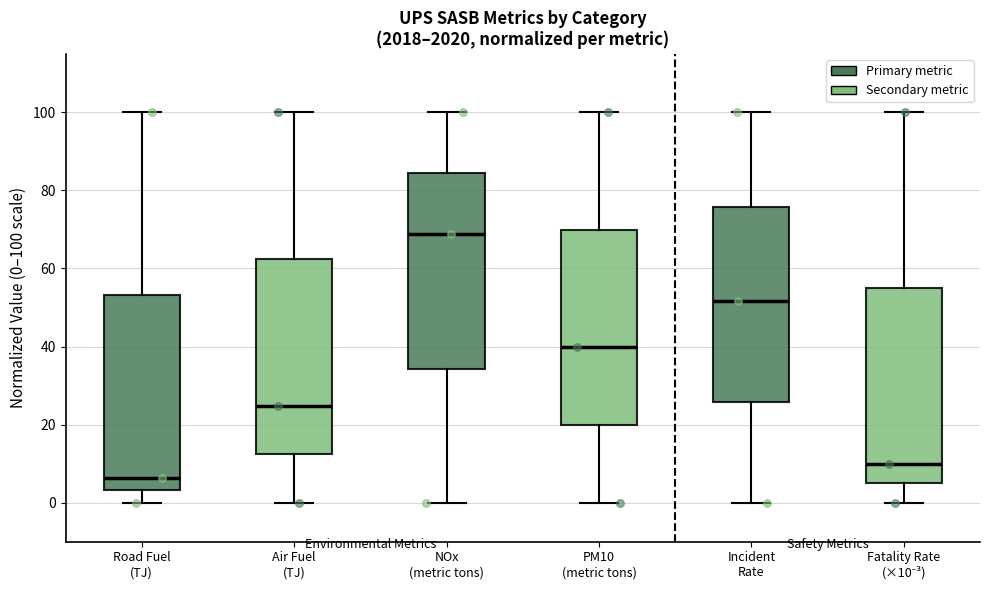

Where does the lower whisker of the box for PM10 (metric tons) end on the y-axis? The values are not printed on the chart, so give them approximately, as read against the axis.

0